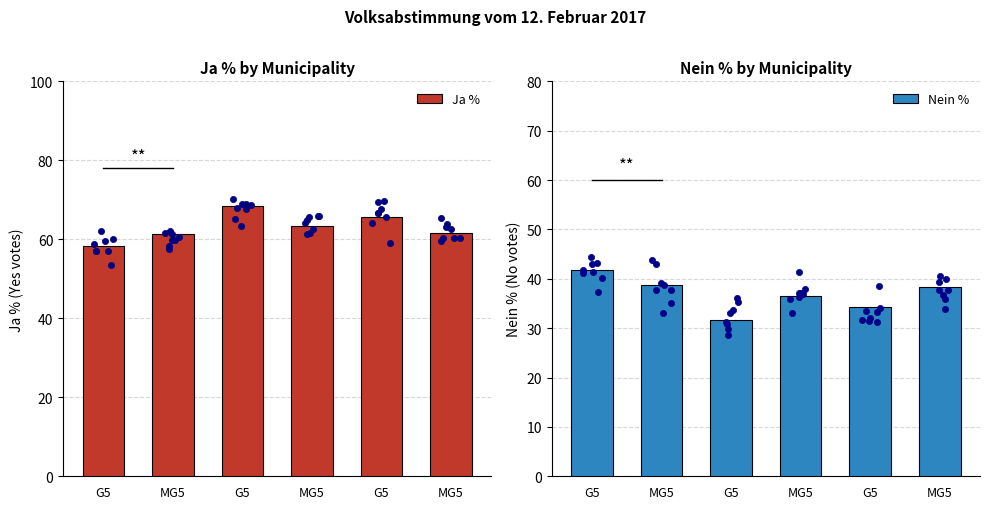

At how many categories does at least one series exceed 64?

2